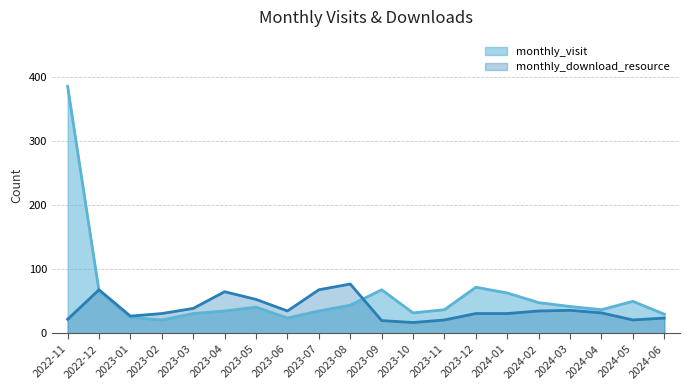

How many times do monthly_visit and monthly_download_resource cross each other?

2